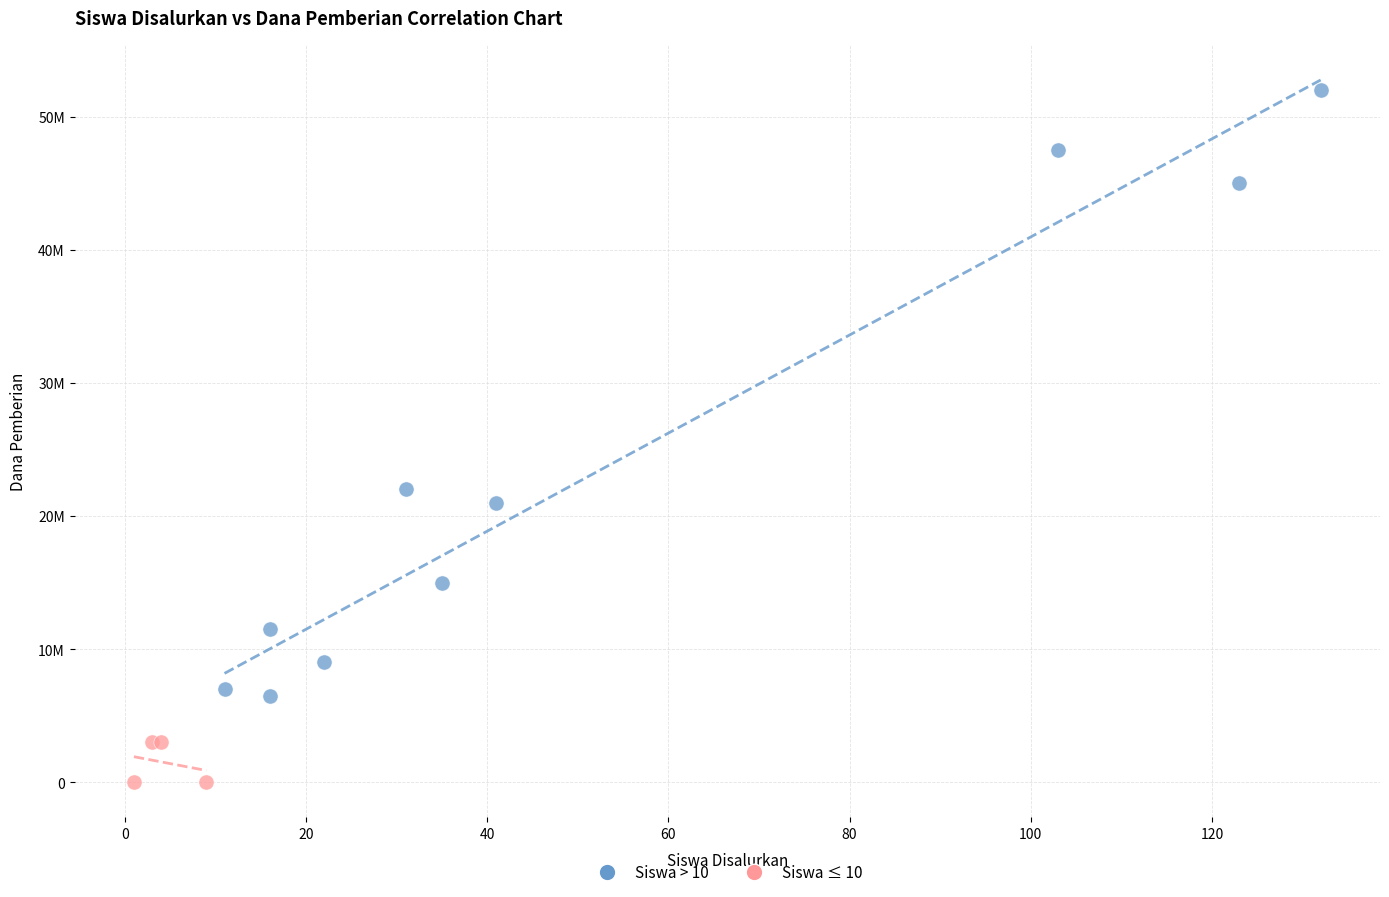

Which series contains the highest Y value?

Siswa > 10